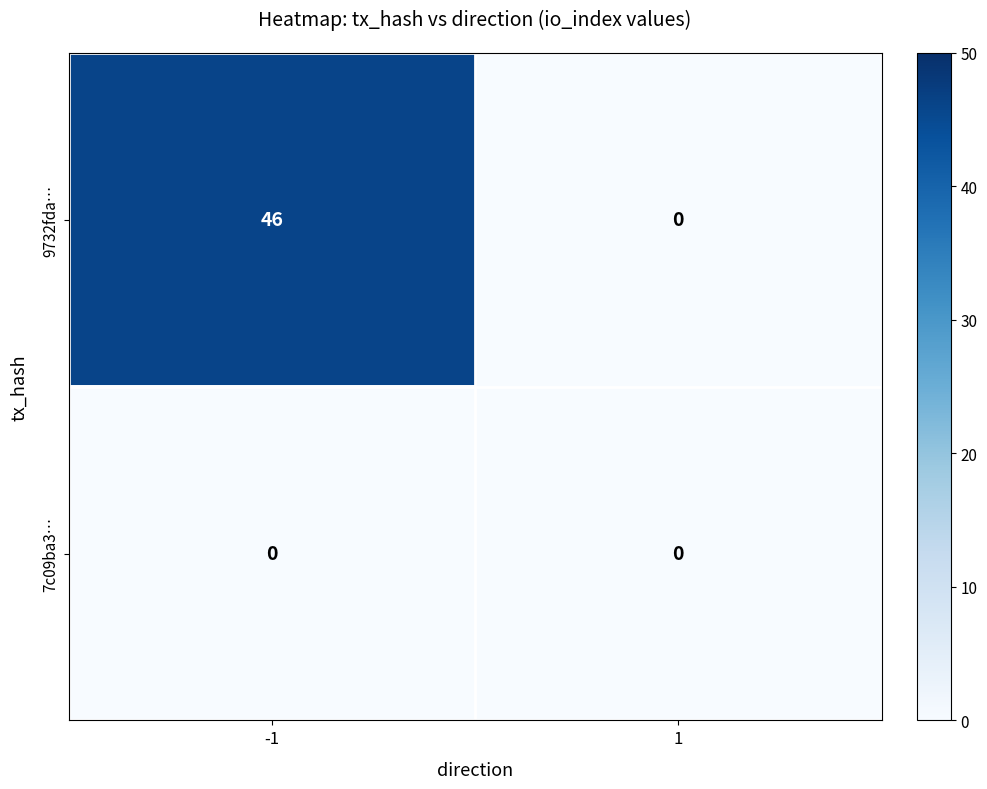

What is the maximum value shown in the chart?

46